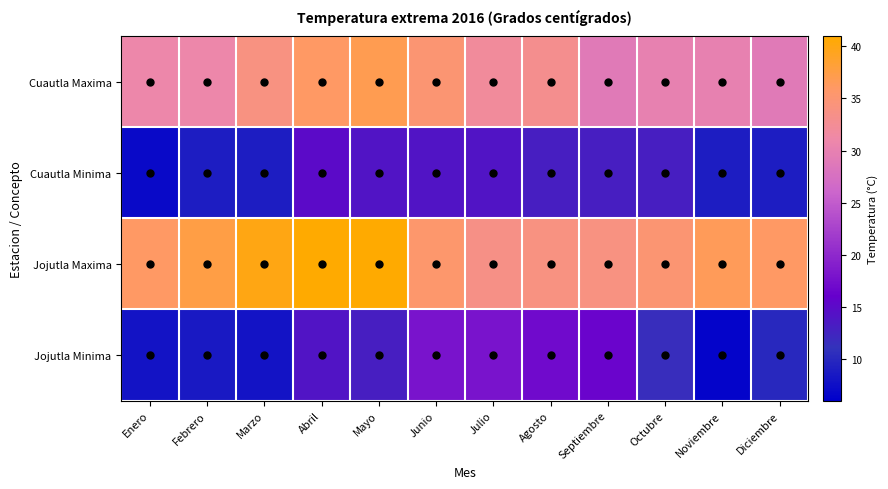

Rank the series at Noviembre from highest to lowest value.

Jojutla Maxima, Cuautla Maxima, Cuautla Minima, Jojutla Minima